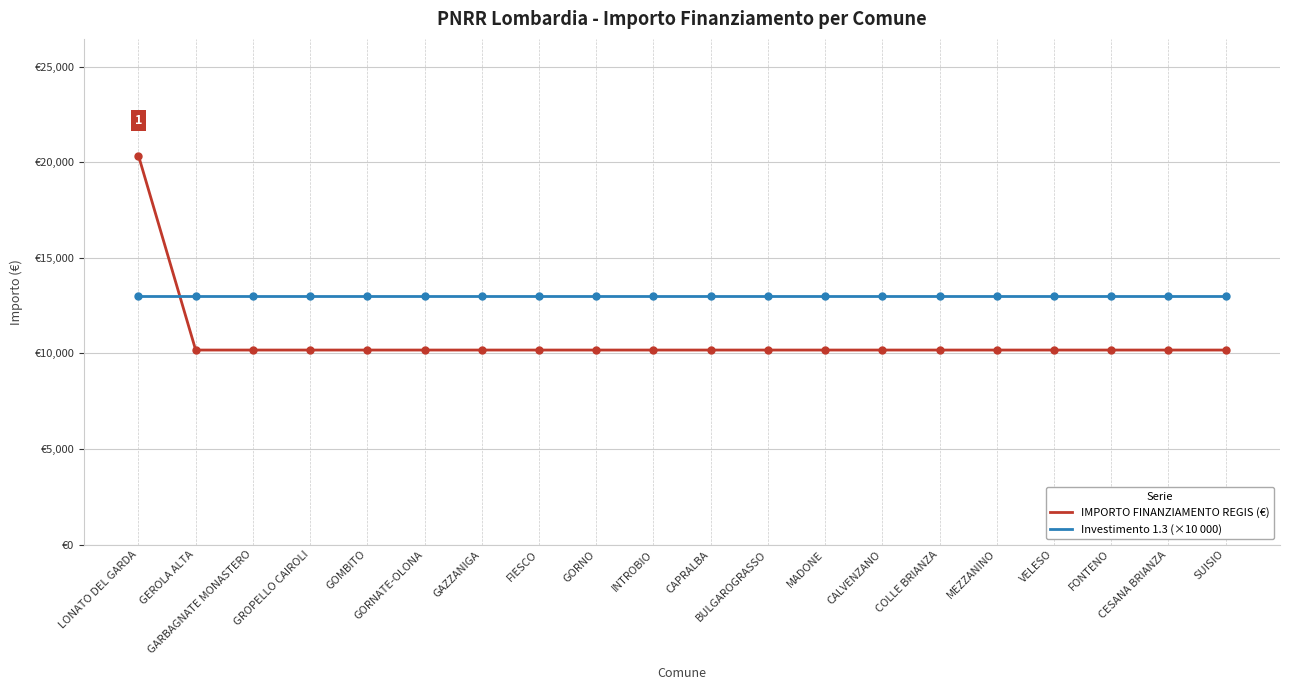

Rank the categories by IMPORTO FINANZIAMENTO REGIS (€) value from highest to lowest.

LONATO DEL GARDA, GEROLA ALTA, GARBAGNATE MONASTERO, GROPELLO CAIROLI, GOMBITO, GORNATE-OLONA, GAZZANIGA, FIESCO, GORNO, INTROBIO, CAPRALBA, BULGAROGRASSO, MADONE, CALVENZANO, COLLE BRIANZA, MEZZANINO, VELESO, FONTENO, CESANA BRIANZA, SUISIO